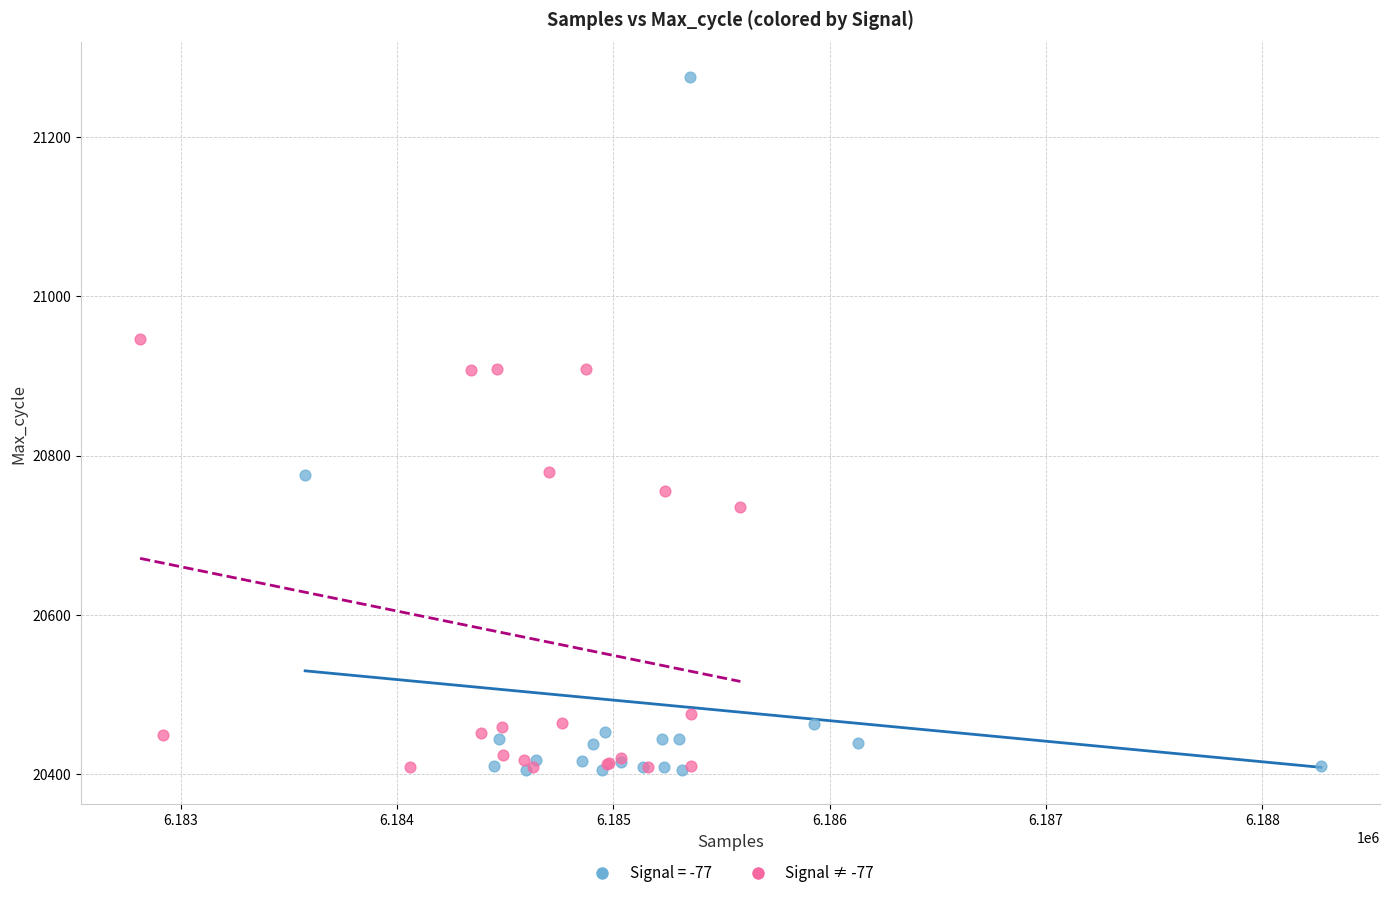

Which series reaches the maximum Y coordinate?

Signal = -77